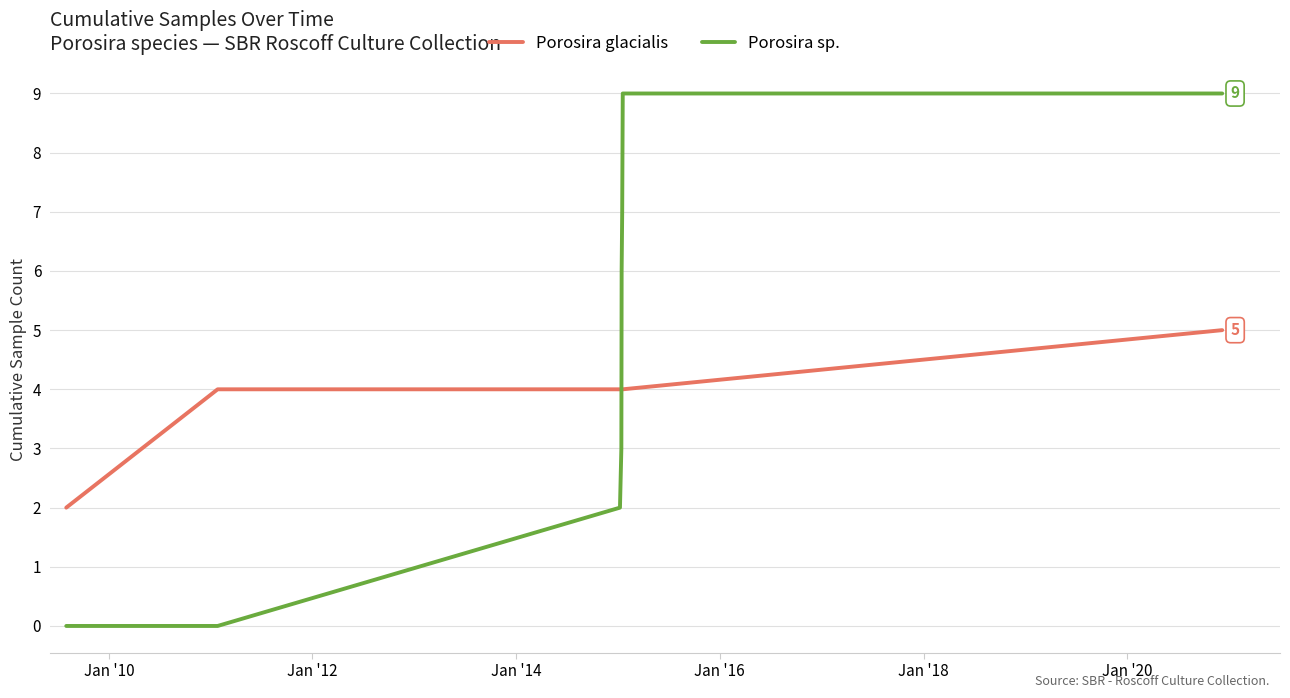

What is the difference between the maximum and minimum values in the Porosira sp. series?

9